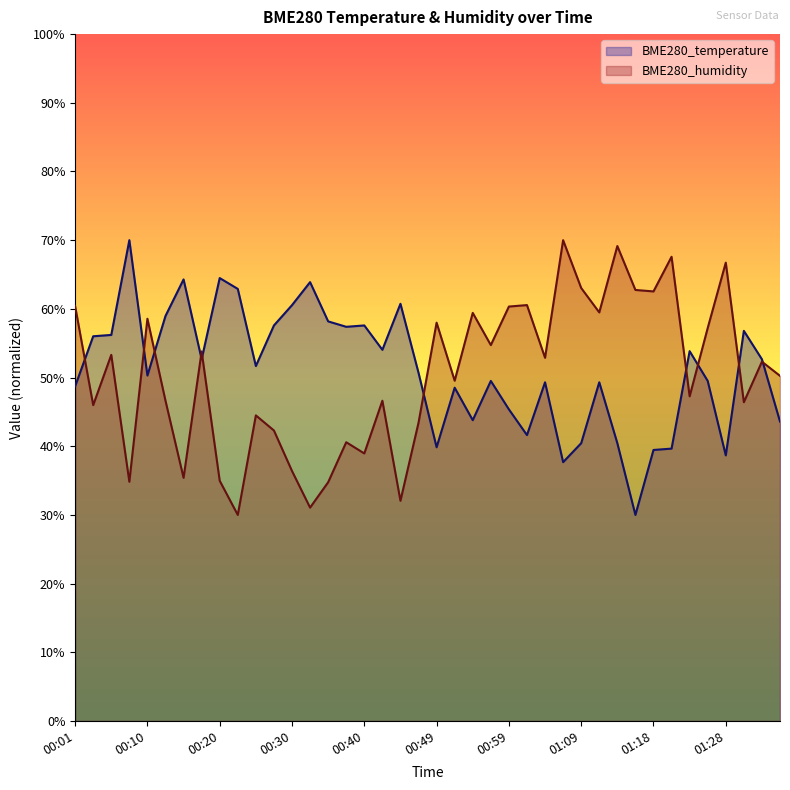

What is the maximum value for BME280_temperature?

70.0